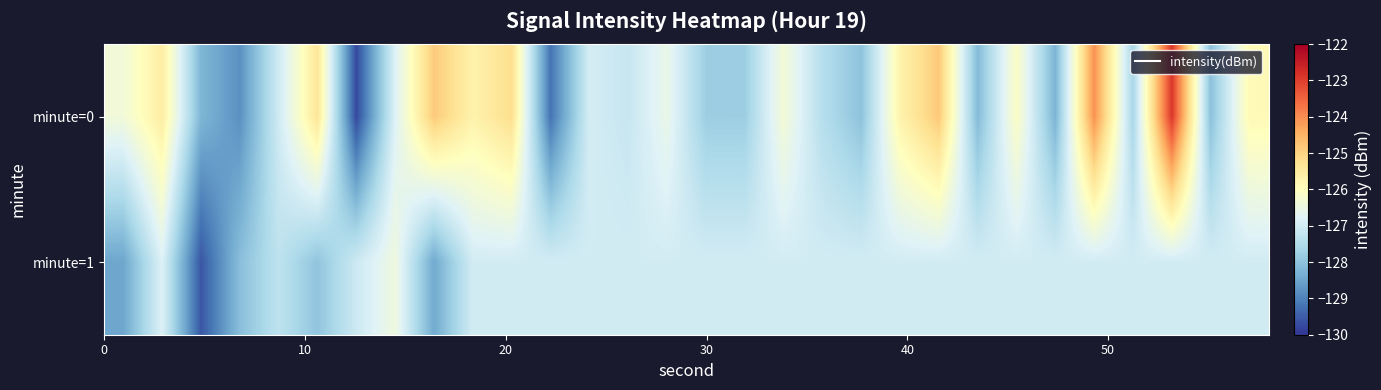

List the series in order of their peak value, highest first.

minute=0, minute=1